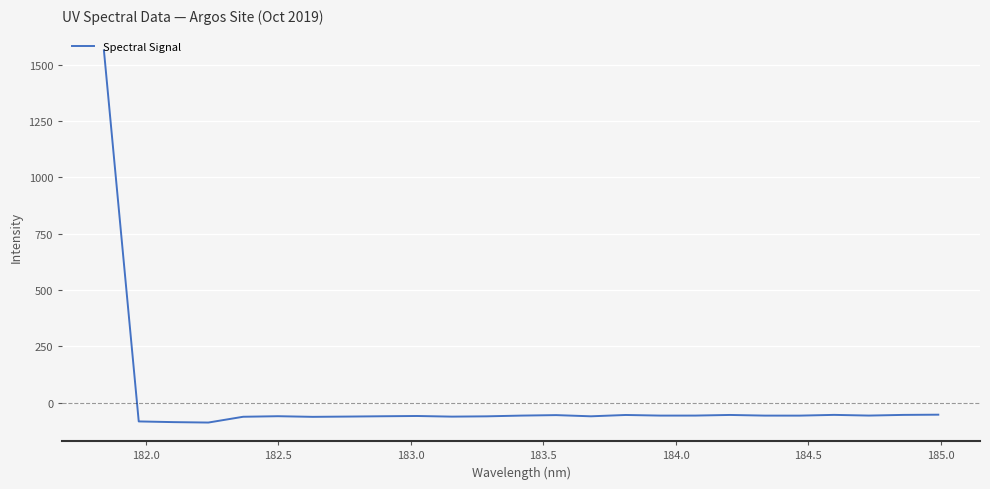

What is the greatest value displayed?

1563.0